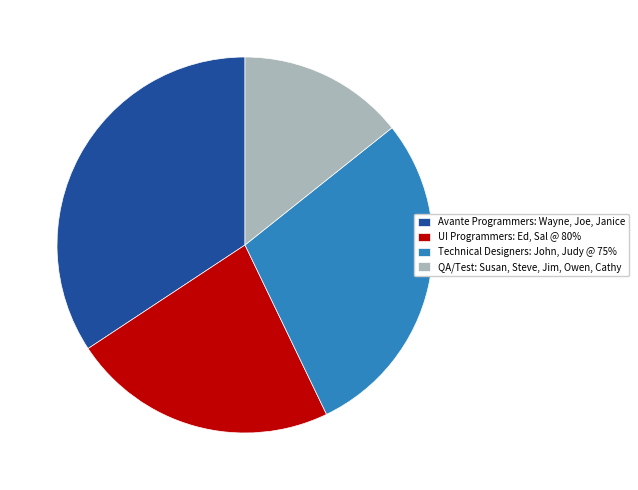

The QA/Test: Susan, Steve, Jim, Owen, Cathy slice represents 14% of the pie. True or false?

True